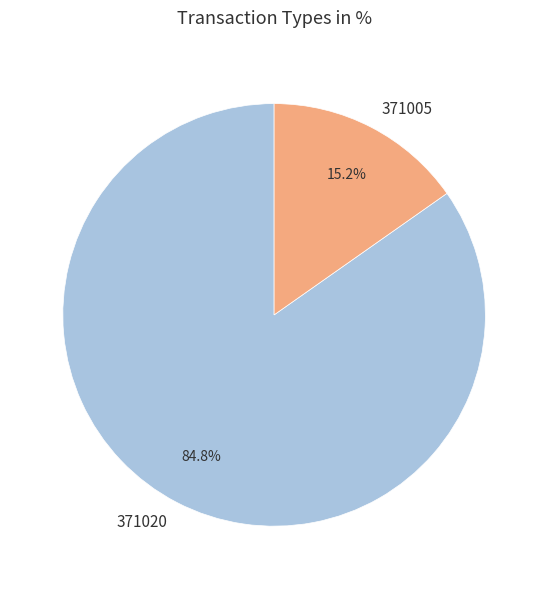

How many segments does this pie chart have?

2